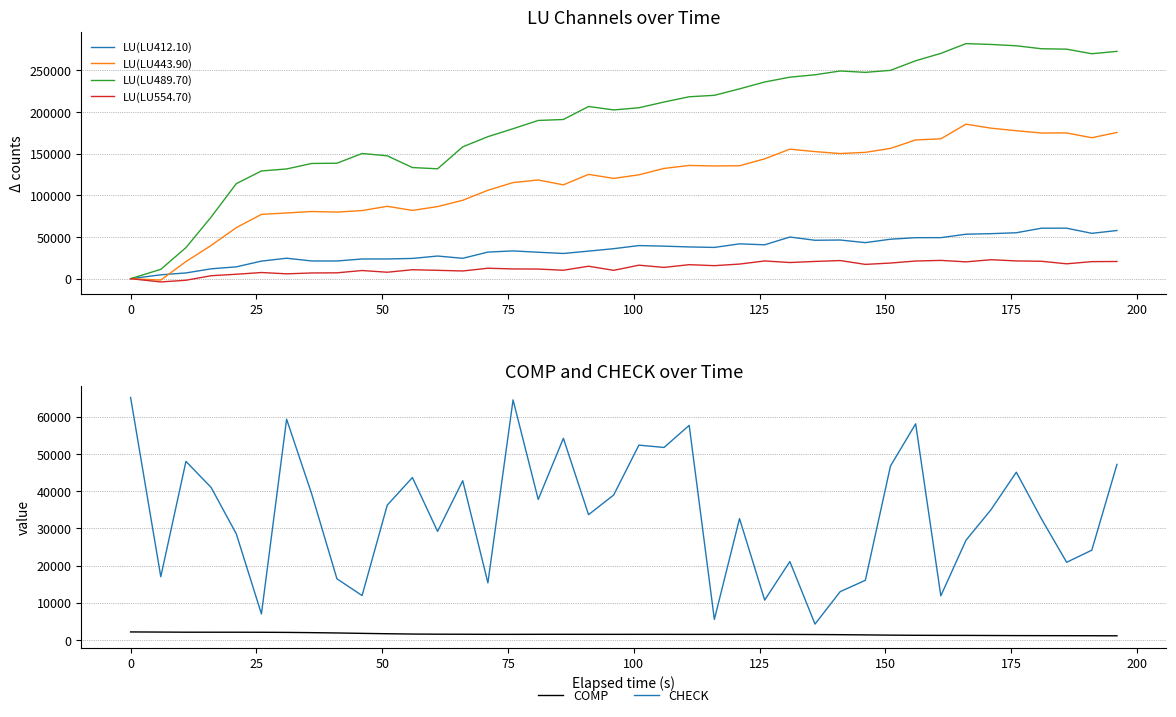

True or false: LU(LU412.10) and LU(LU443.90) cross at least once.

True